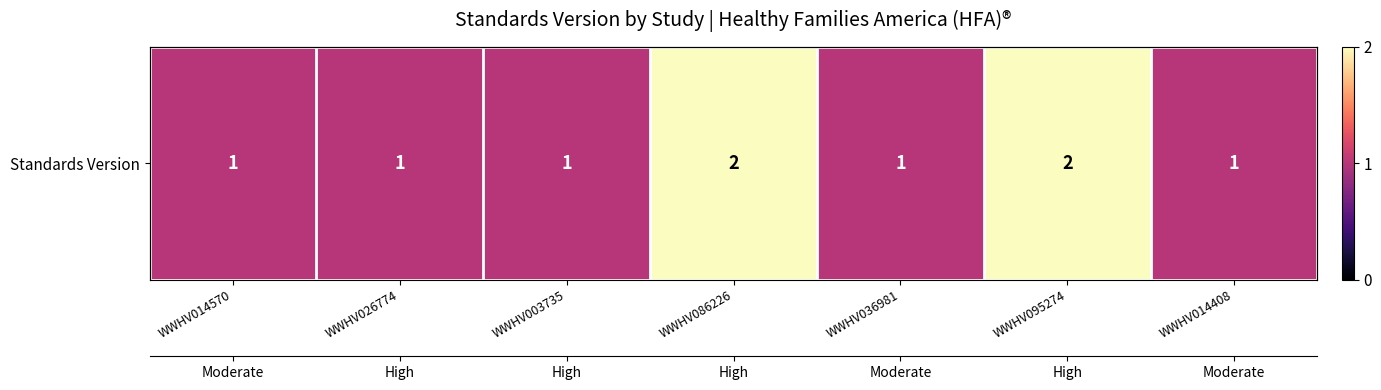

Read the value at WWHV095274.

2